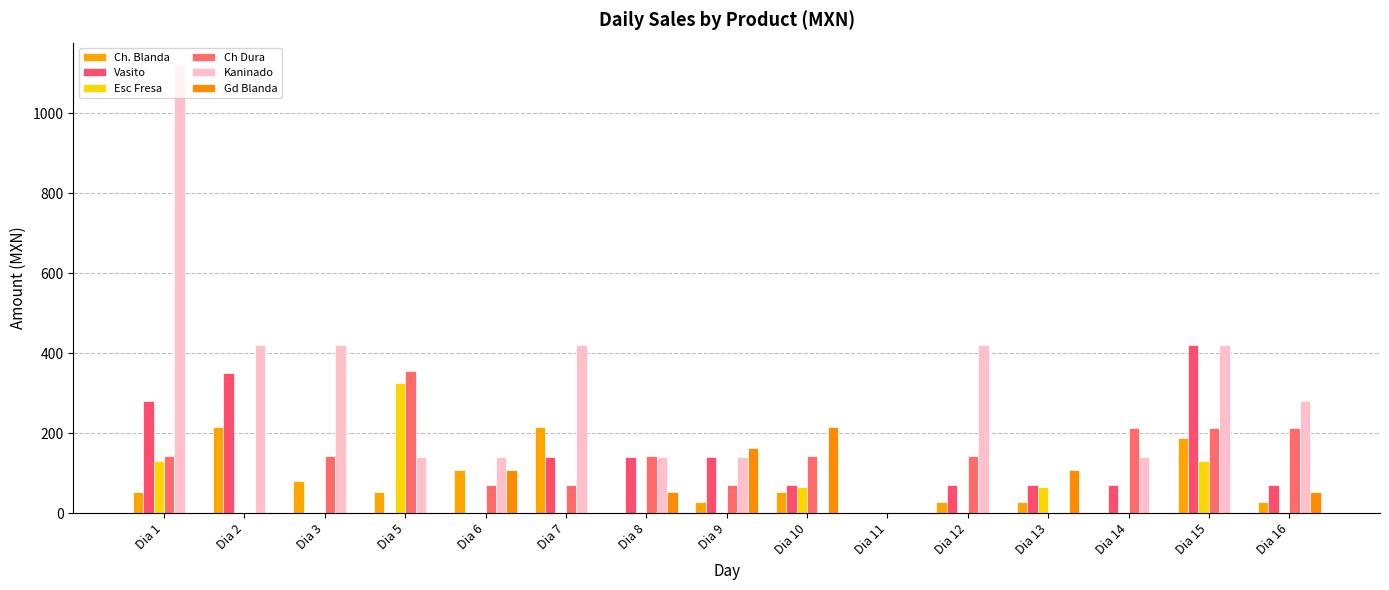

What is the spread (max minus min) of values at Dia 2?

420